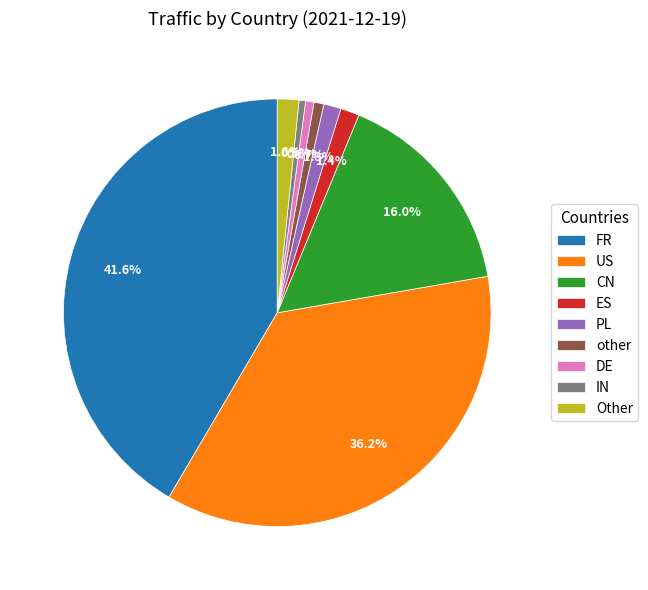

Combined, do DE and FR account for over 50%?

No